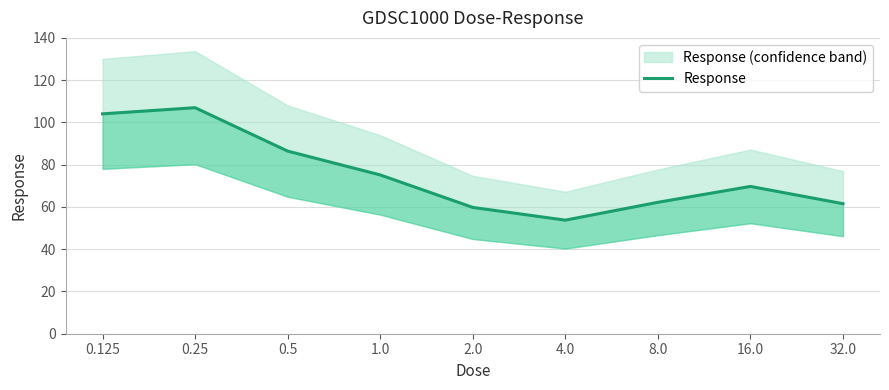

Between 2.0 and 8.0, which is larger?

8.0